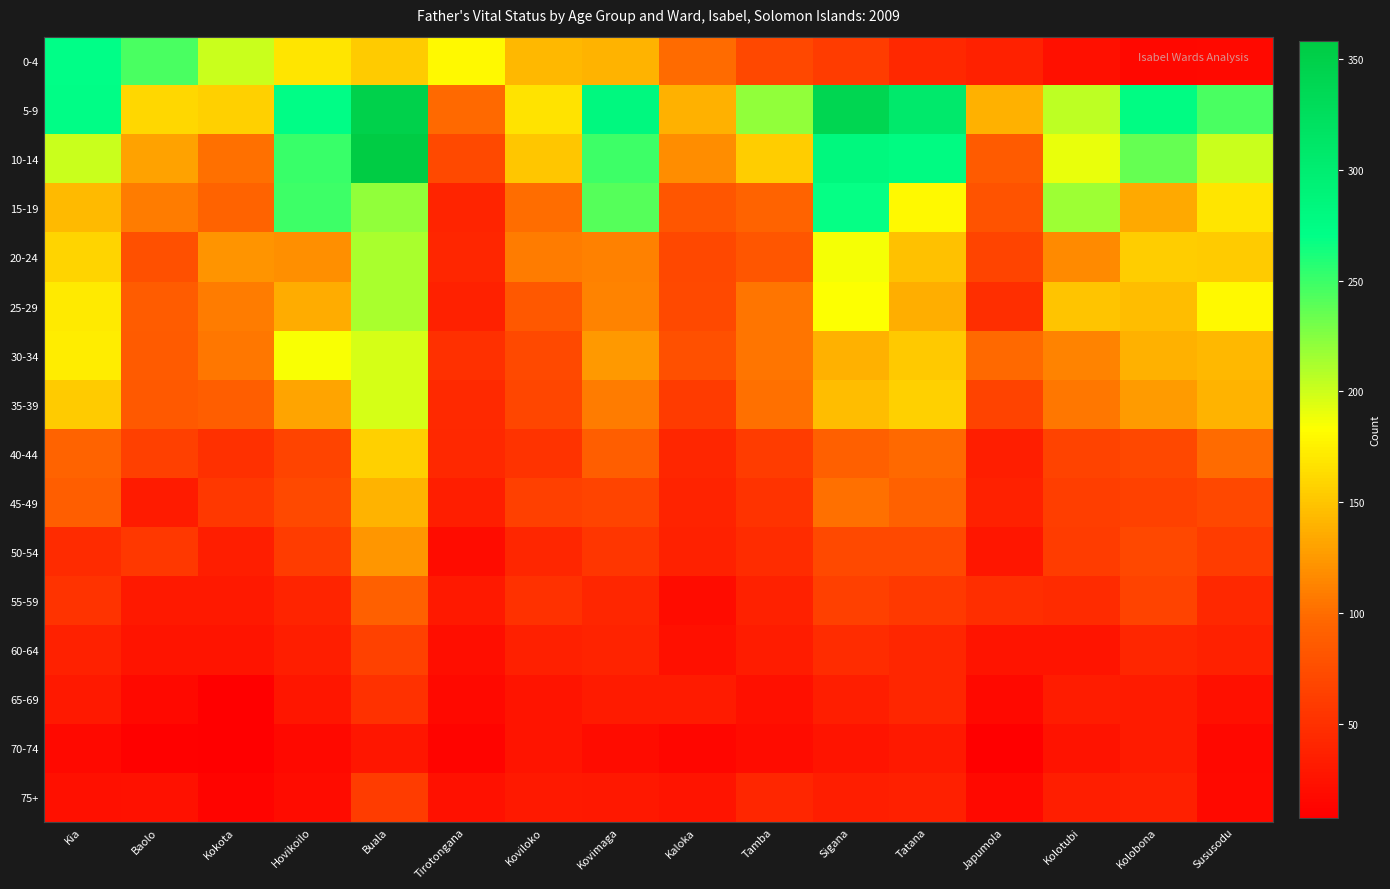

At how many categories does at least one series exceed 188?

12